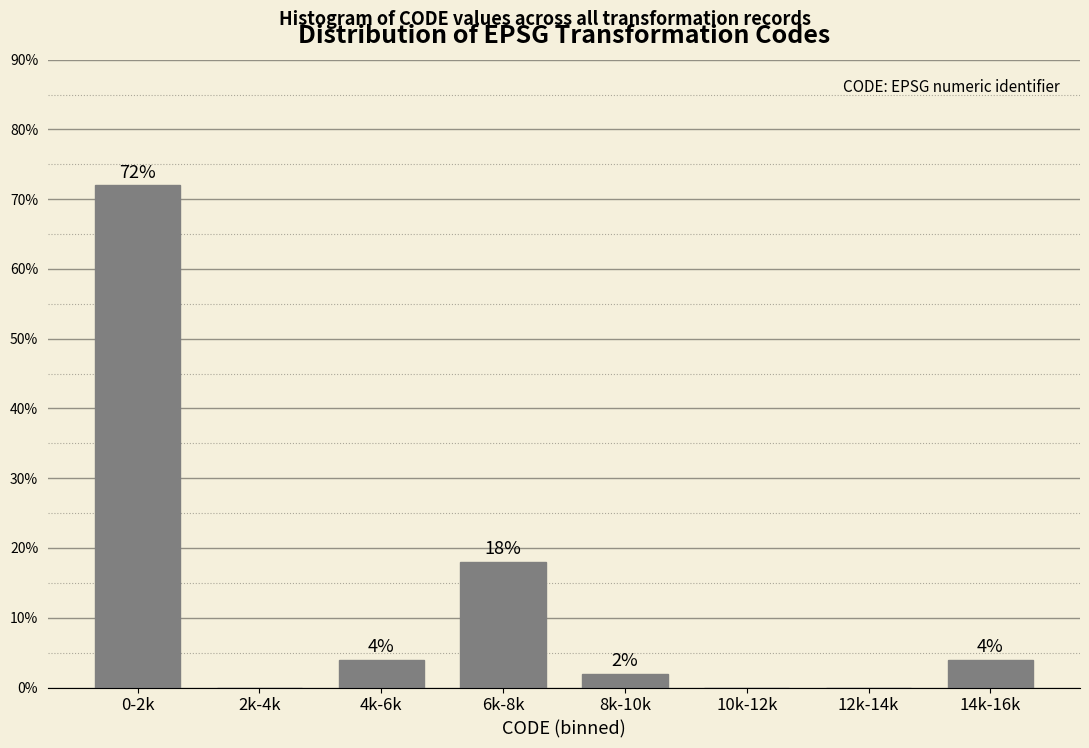

Reading right to left, what are all the values shown in this chart?

14k-16k=4	12k-14k=0	10k-12k=0	8k-10k=2	6k-8k=18	4k-6k=4	2k-4k=0	0-2k=72